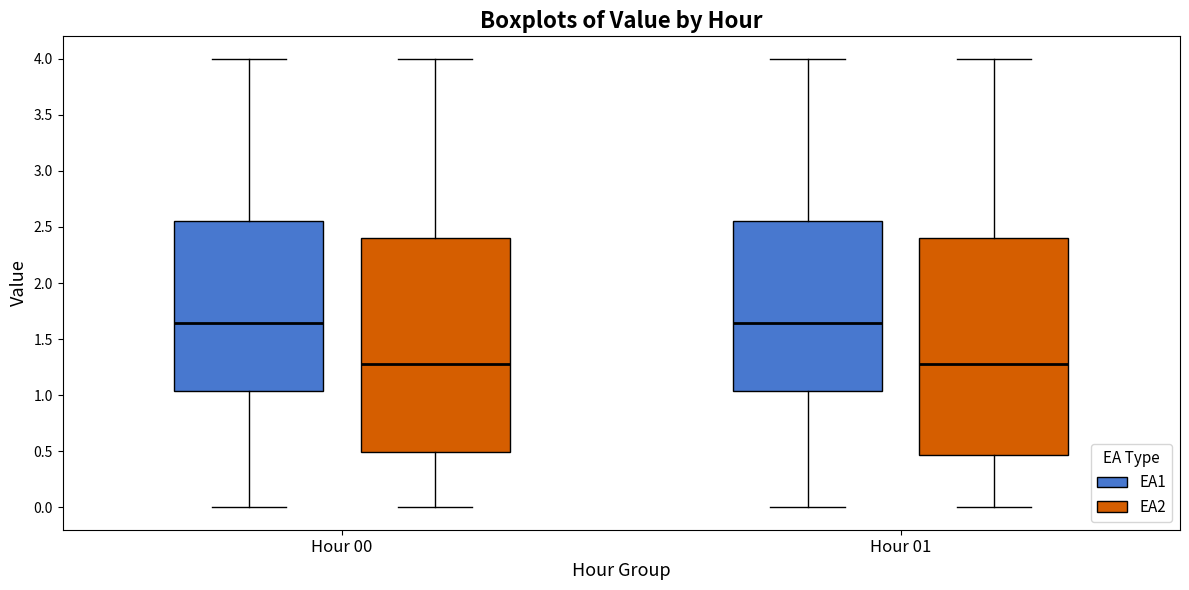

Where does the median line of the box for Hour 00 (EA2) sit on the y-axis? The values are not printed on the chart, so give them approximately, as read against the axis.

1.30